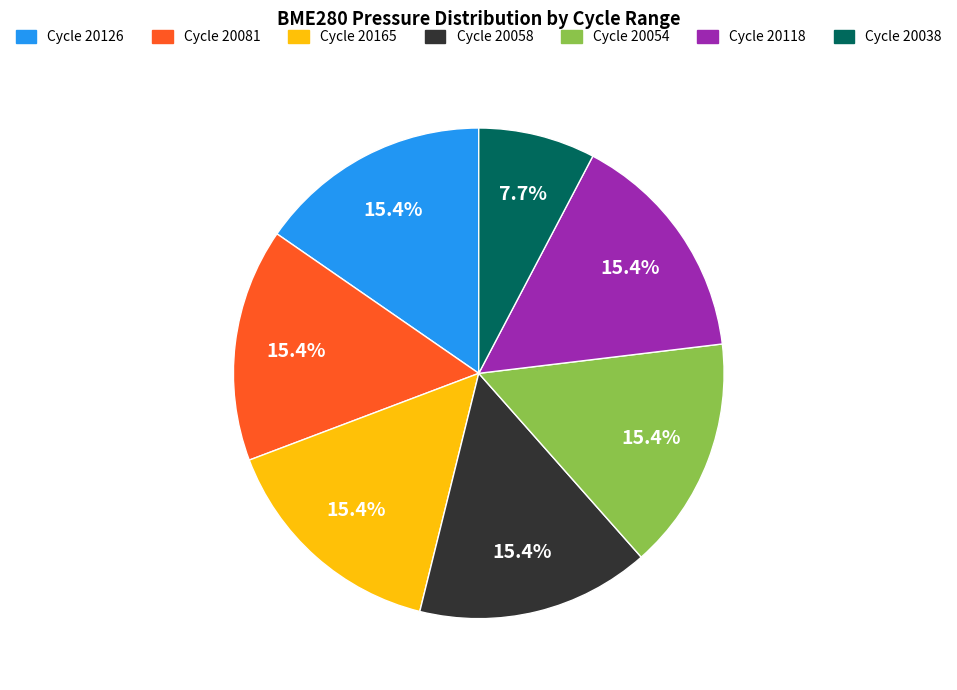

Is there a majority slice in this chart?

No